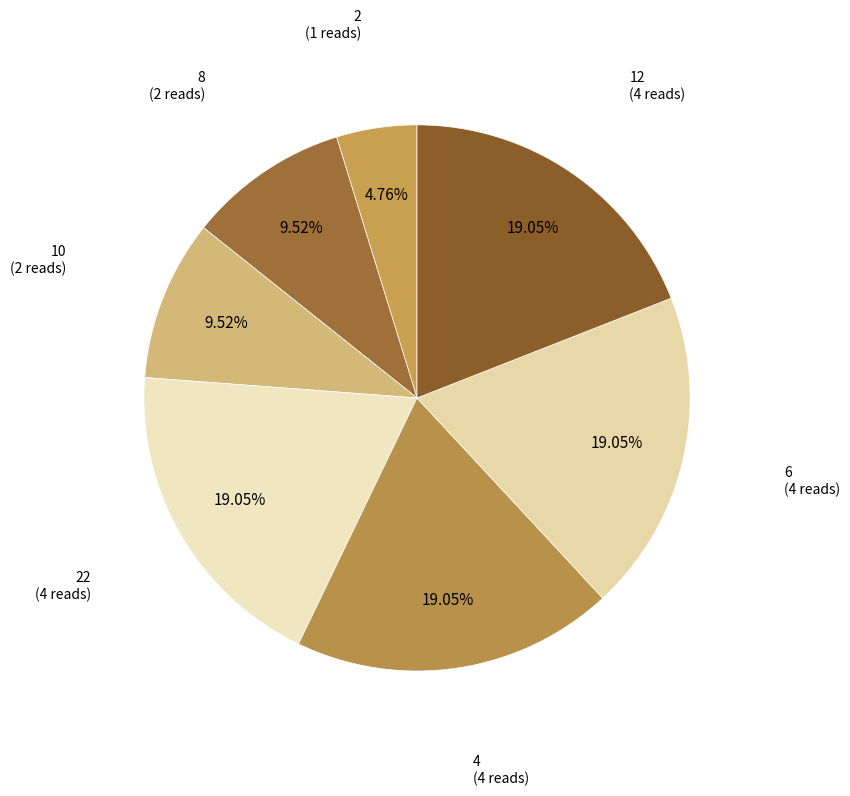

Does 12 represent more than half of the total?

No